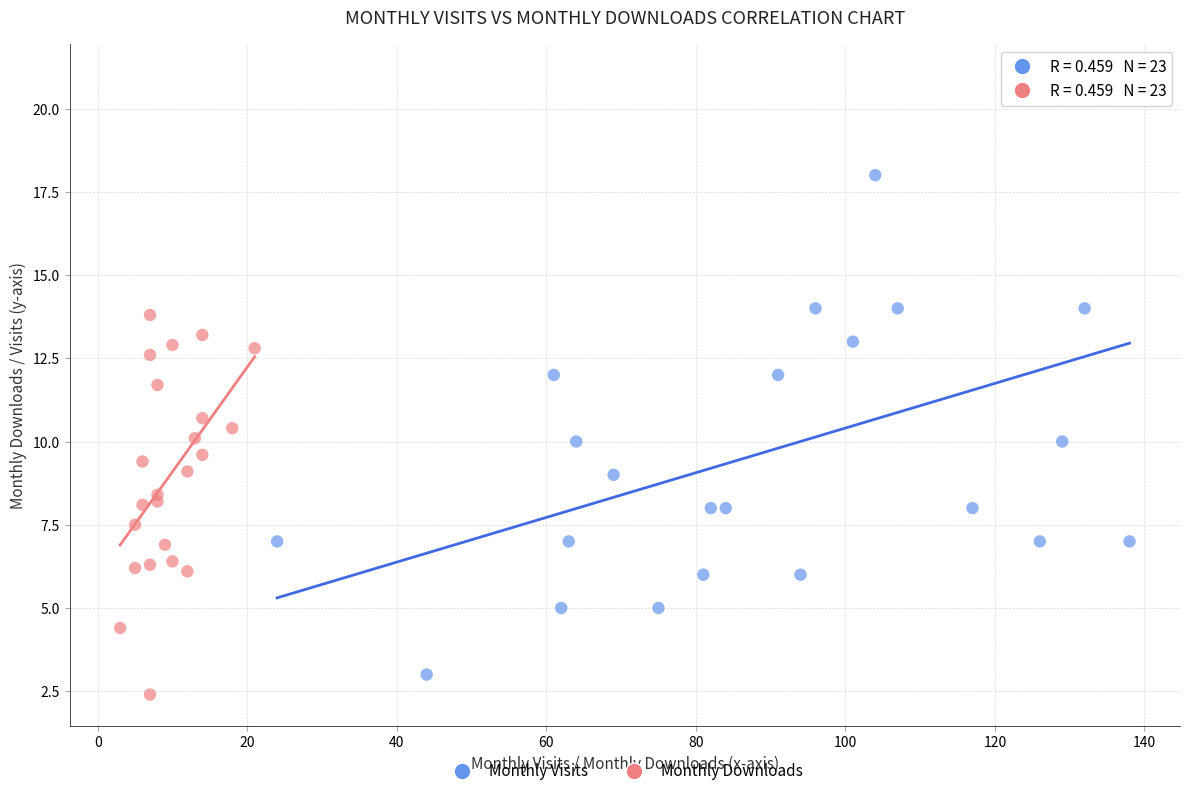

Which series reaches the maximum Y coordinate?

Monthly Visits